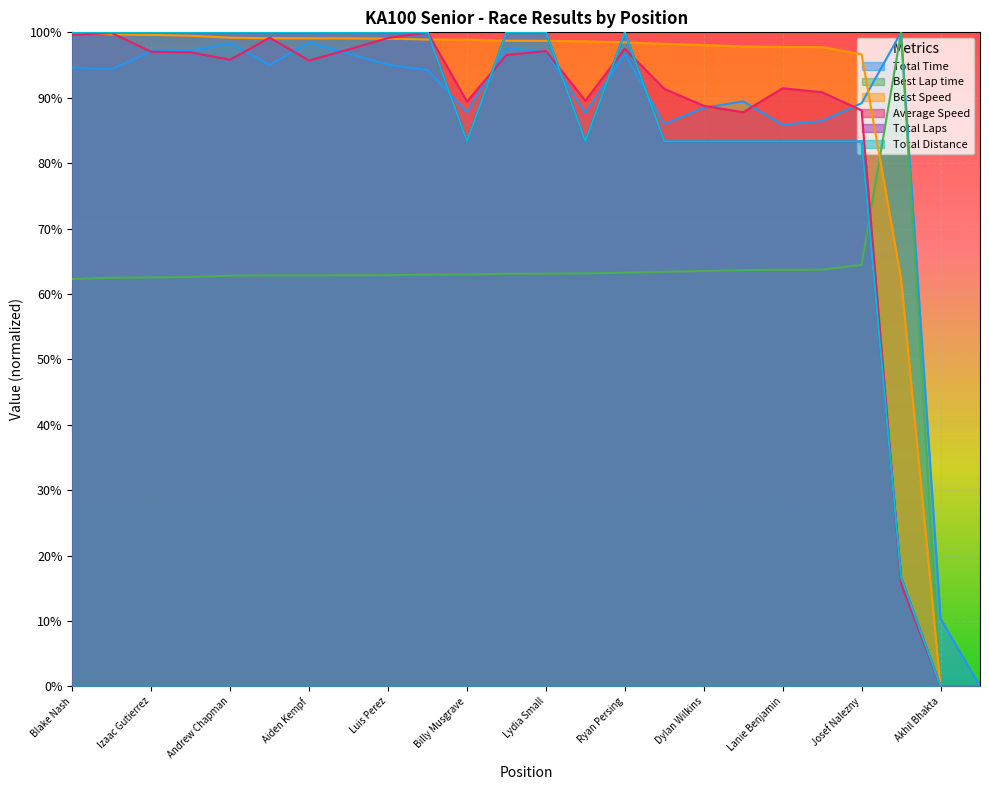

Count the Total Laps values in the range 0 to 1.

24